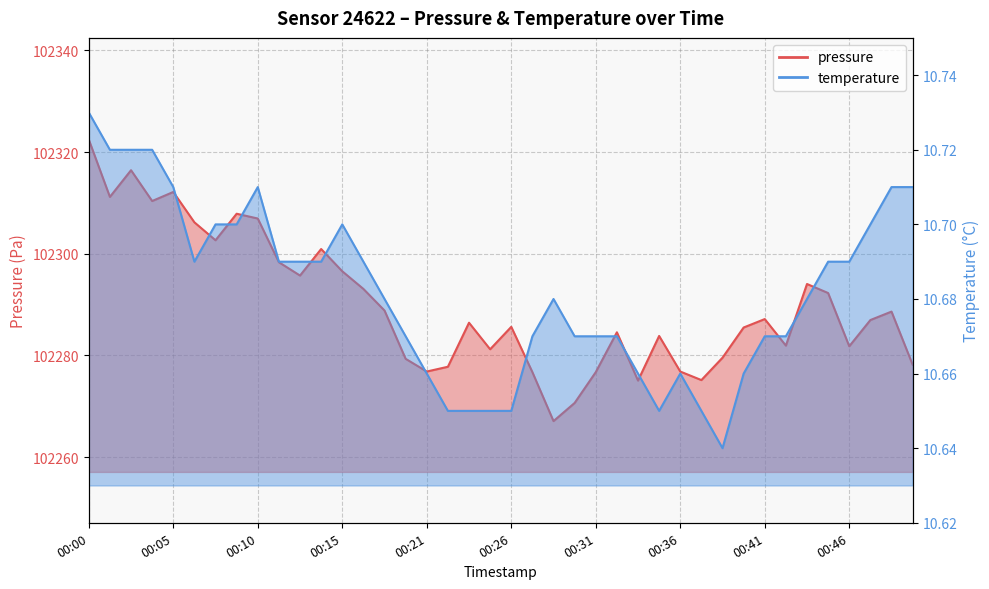

How many distinct data groups are displayed?

2